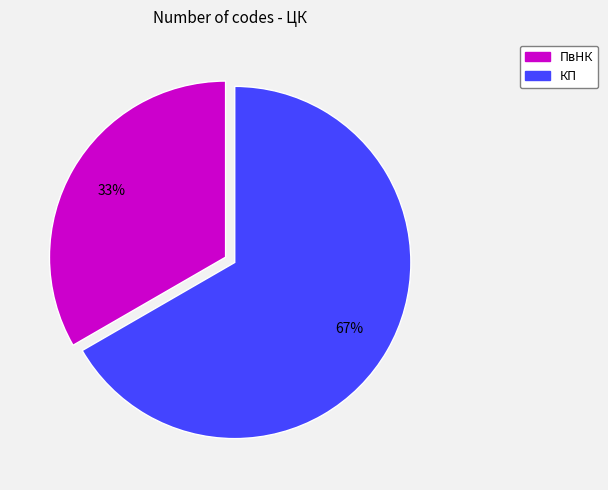

True or false: ПвНК accounts for 23% of the total.

False